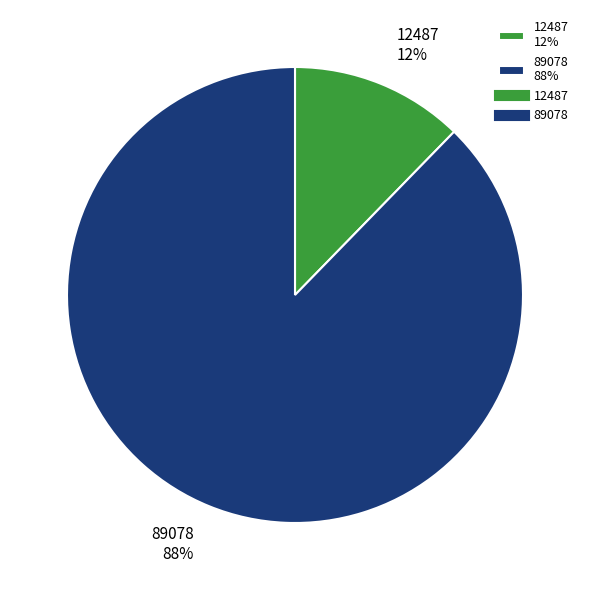

Which has a higher value, 12487 12% or 89078 88%?

89078 88%